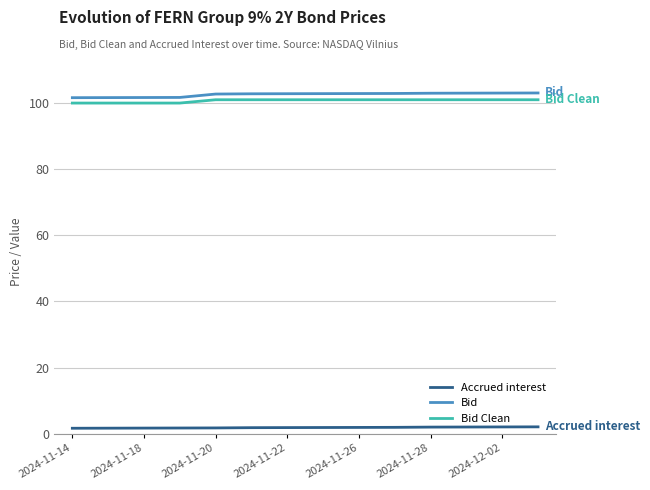

What is the minimum value for Bid Clean?

100.0